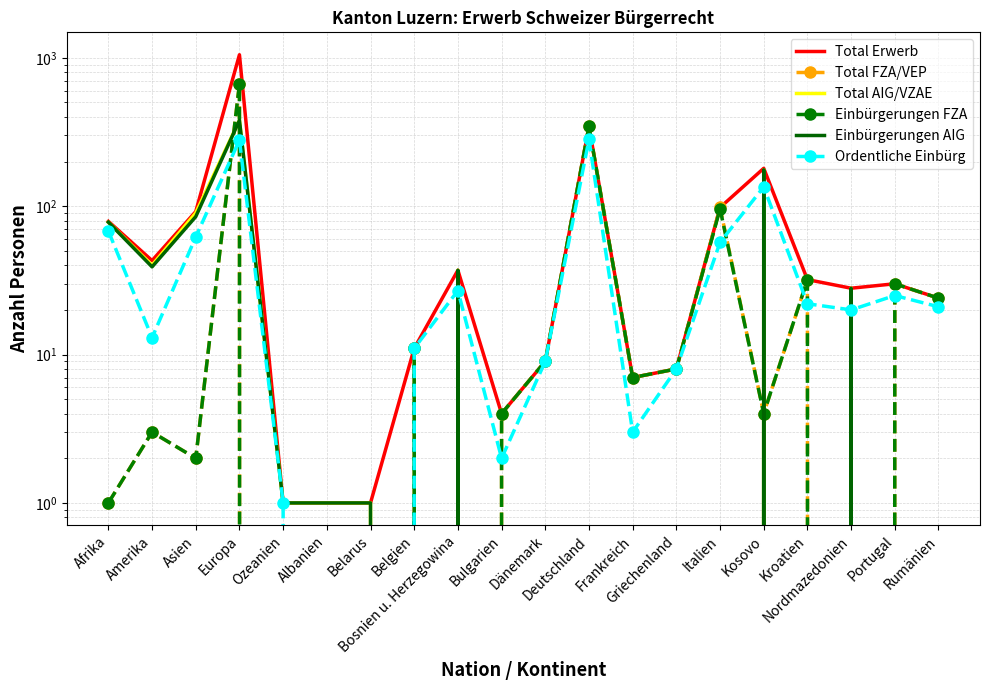

At which category does Total AIG/VZAE reach its first local peak?

Europa